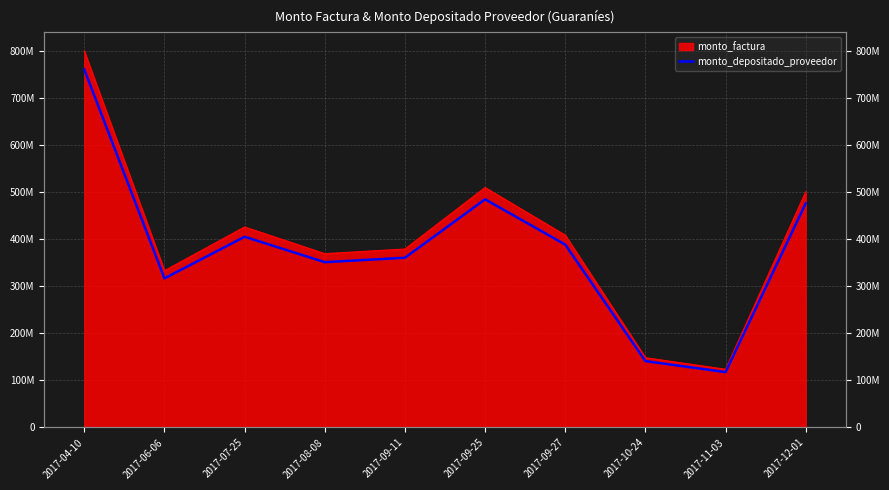

What is the difference between the values at 2017-09-27 and 2017-06-06?

71746928